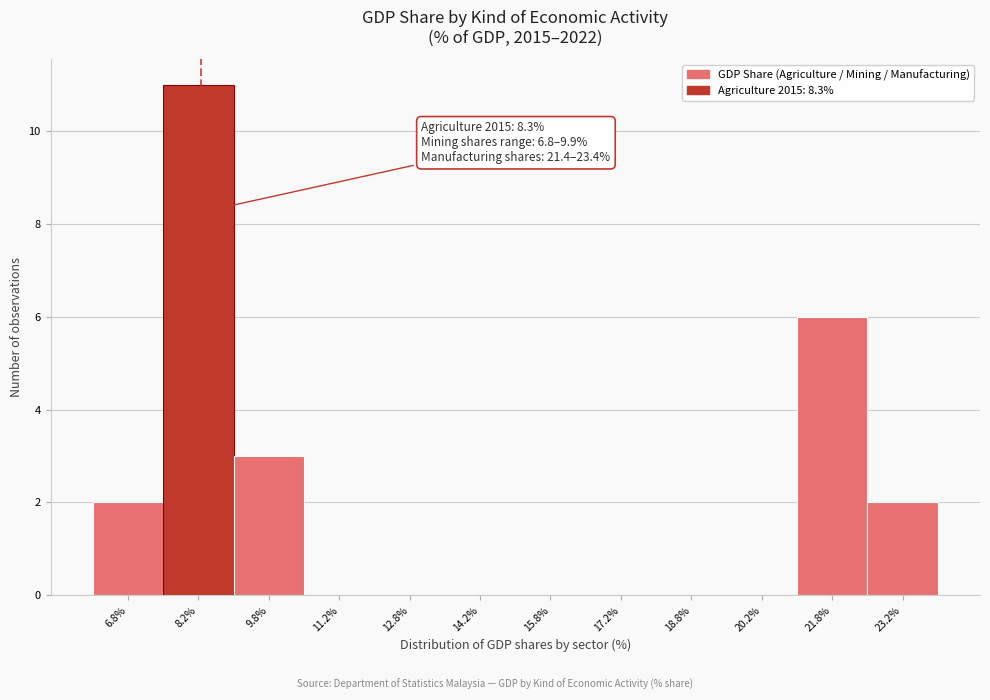

Which range on the x-axis has the tallest bar?

7.5 to 9.0